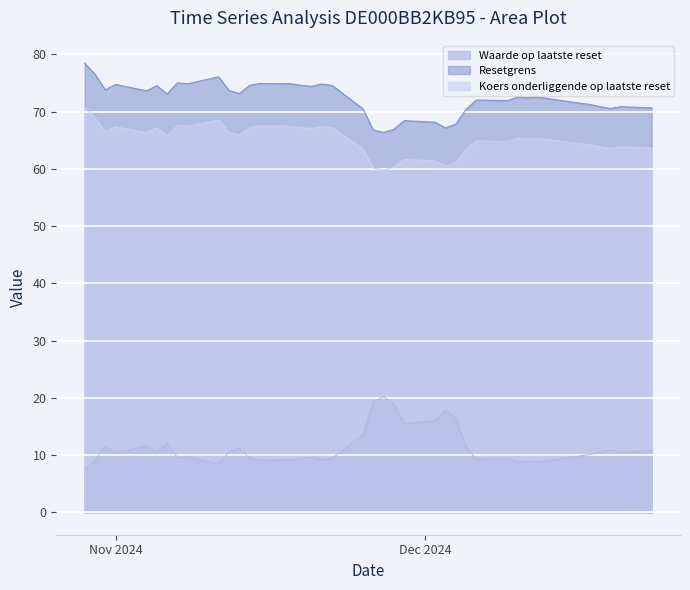

How many interior local peaks does the Waarde op laatste reset series have?

11